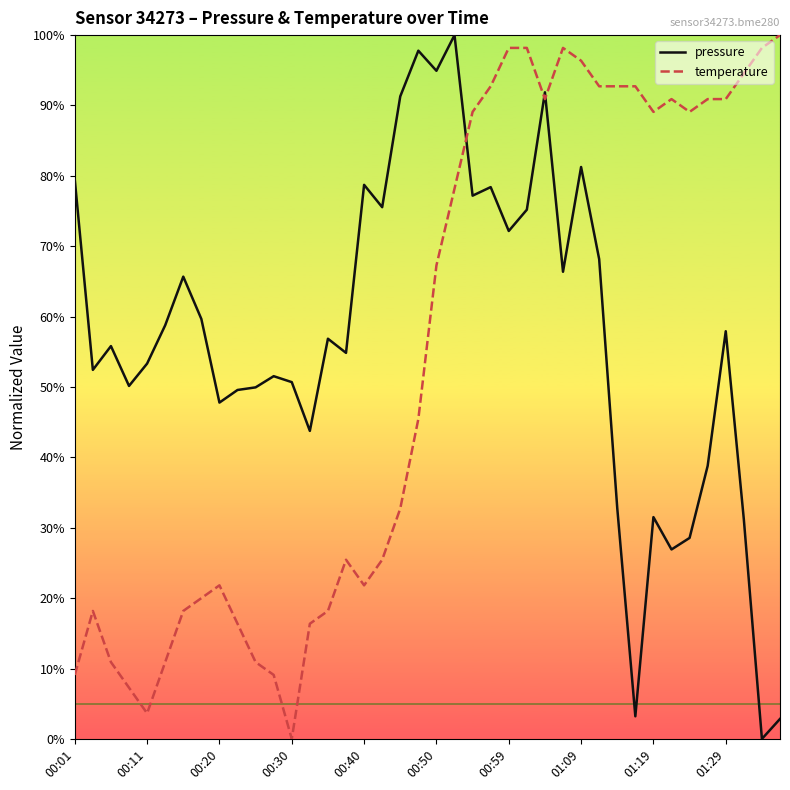

What is the difference between the highest and lowest values at 10?

39.0